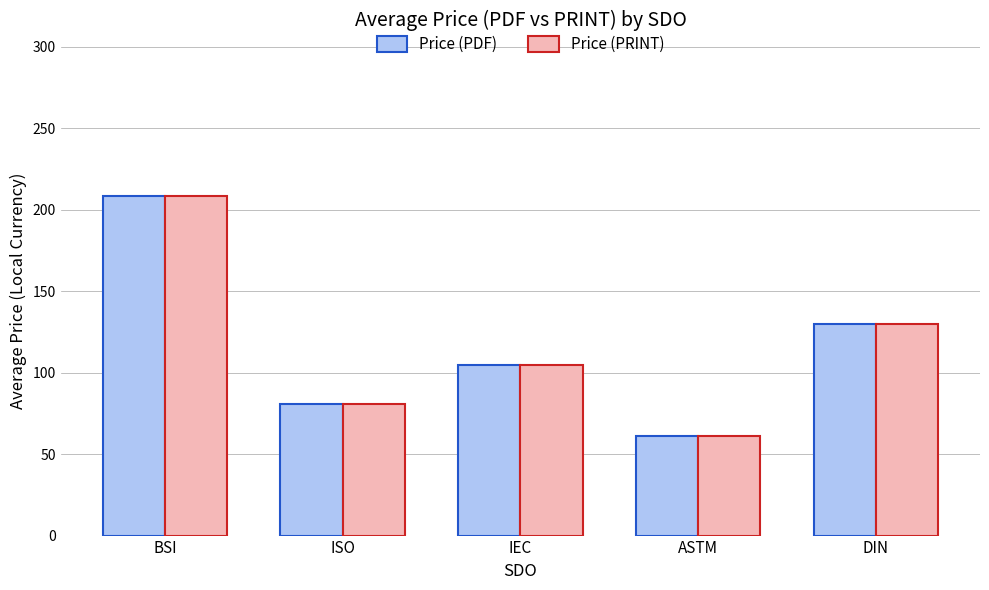

Rank the categories by Price (PRINT) value from highest to lowest.

BSI, DIN, IEC, ISO, ASTM